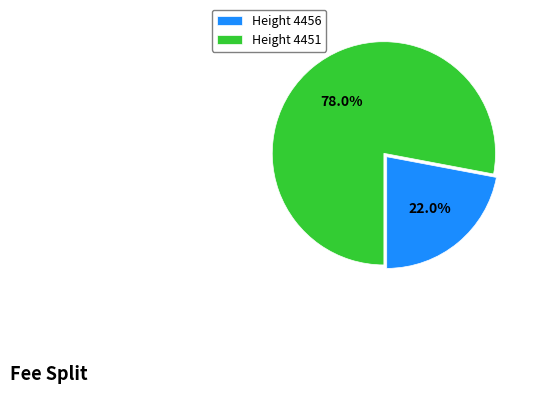

How many segments does this pie chart have?

2